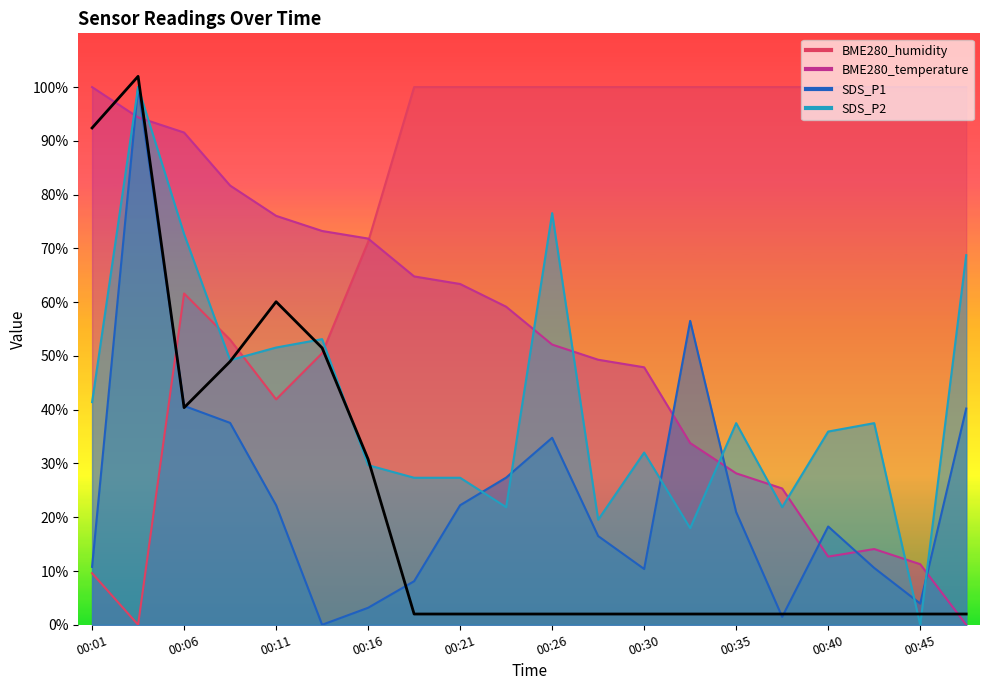

How many interior local peaks does the BME280_humidity series have?

1